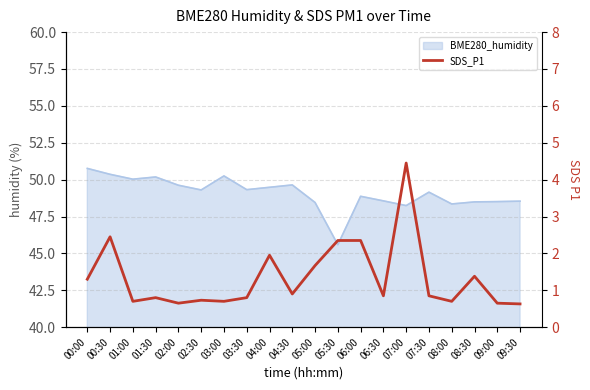

What is the label of the 7th point from the left?

03:00